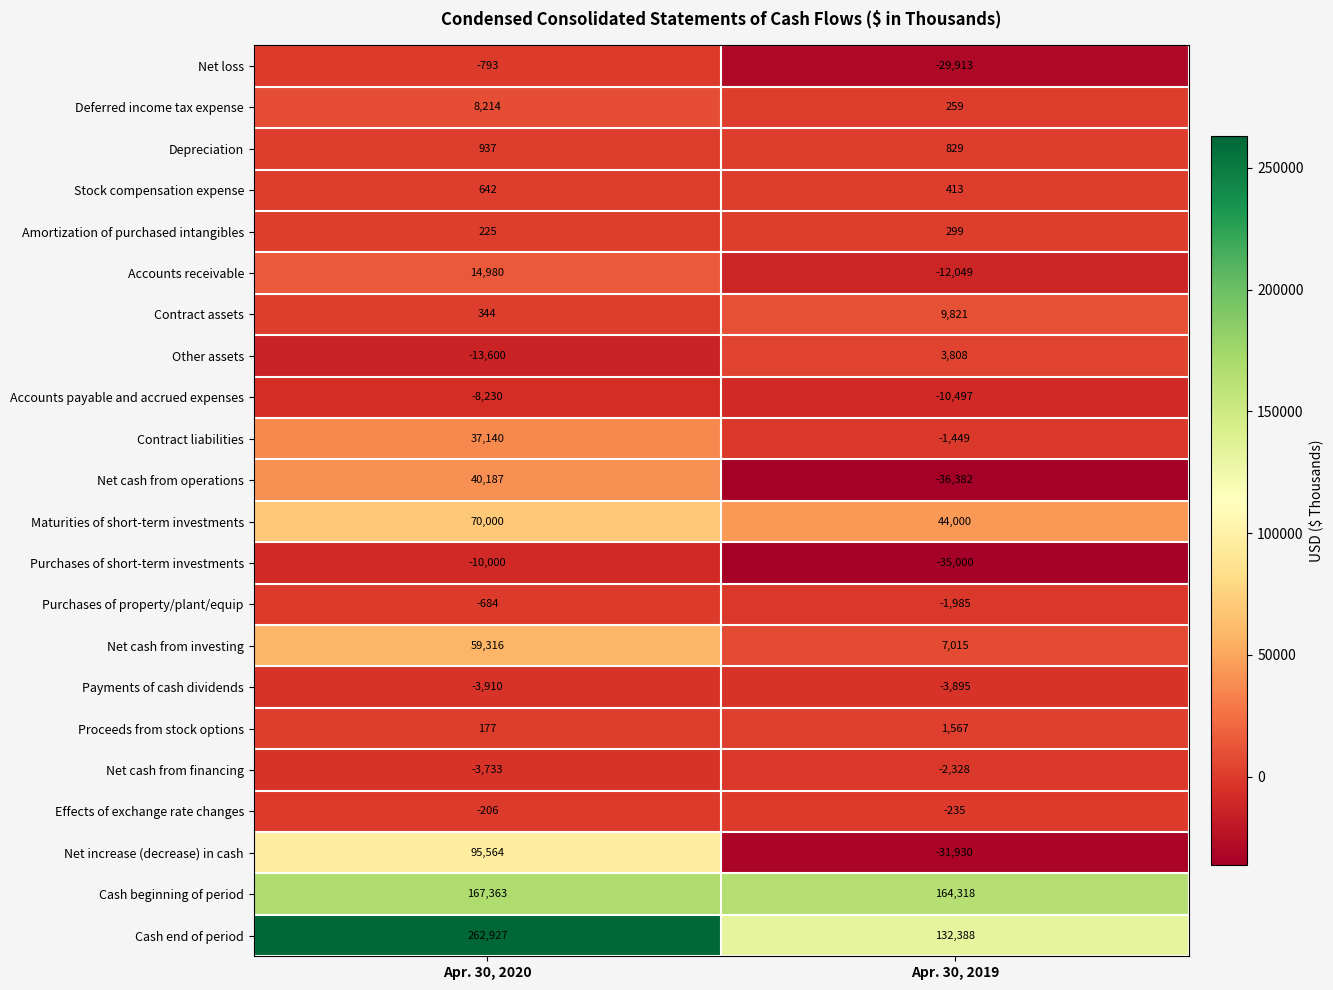

Rank the series by their maximum value, from lowest to highest.

Purchases of short-term investments, Accounts payable and accrued expenses, Payments of cash dividends, Net cash from financing, Net loss, Purchases of property/plant/equip, Effects of exchange rate changes, Amortization of purchased intangibles, Stock compensation expense, Depreciation, Proceeds from stock options, Other assets, Deferred income tax expense, Contract assets, Accounts receivable, Contract liabilities, Net cash from operations, Net cash from investing, Maturities of short-term investments, Net increase (decrease) in cash, Cash beginning of period, Cash end of period